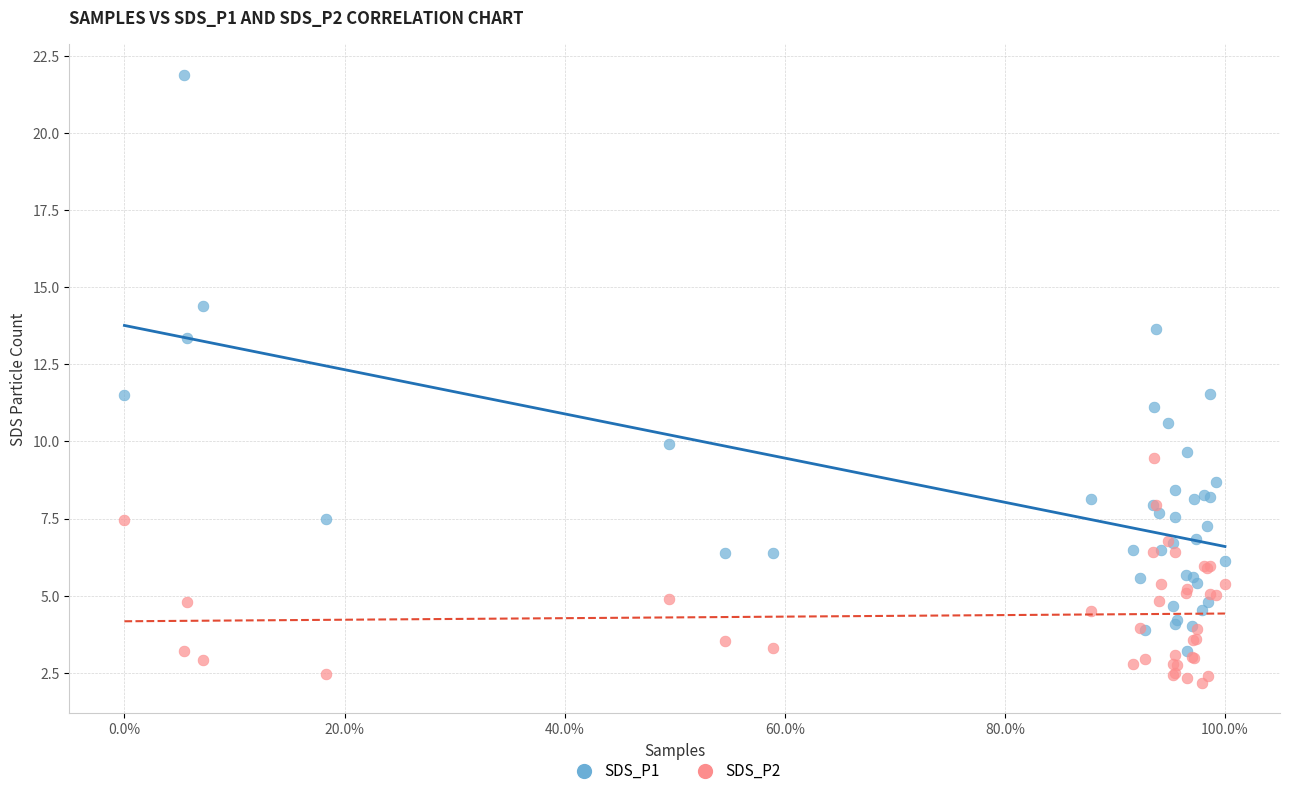

Which series has the widest spread of Y values?

SDS_P1